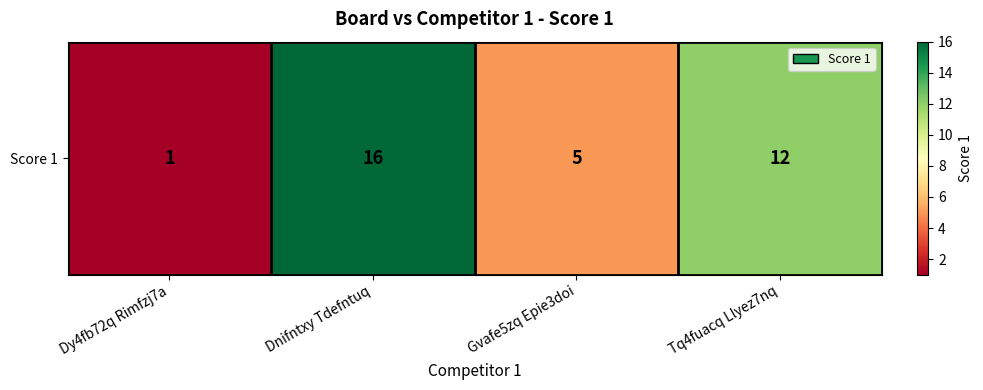

What is the ratio of the value at Dy4fb72q Rimfzj7a to the value at Dnifntxy Tdefntuq?

0.1